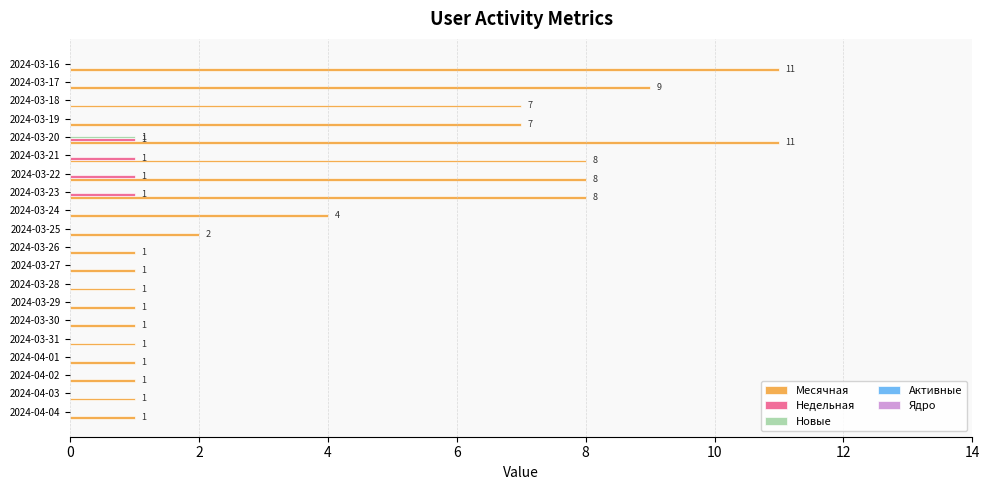

The value of Месячная at 2024-03-19 is 11. True or false?

False